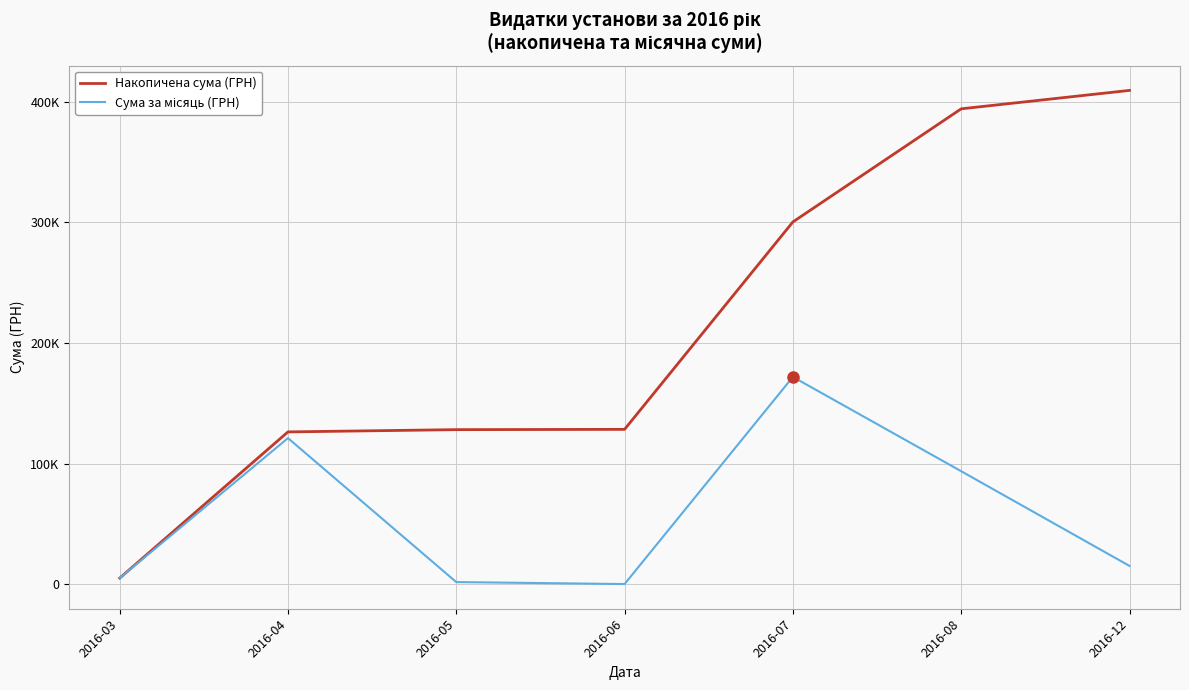

Which has a higher value, 2016-12 or 2016-04?

2016-12